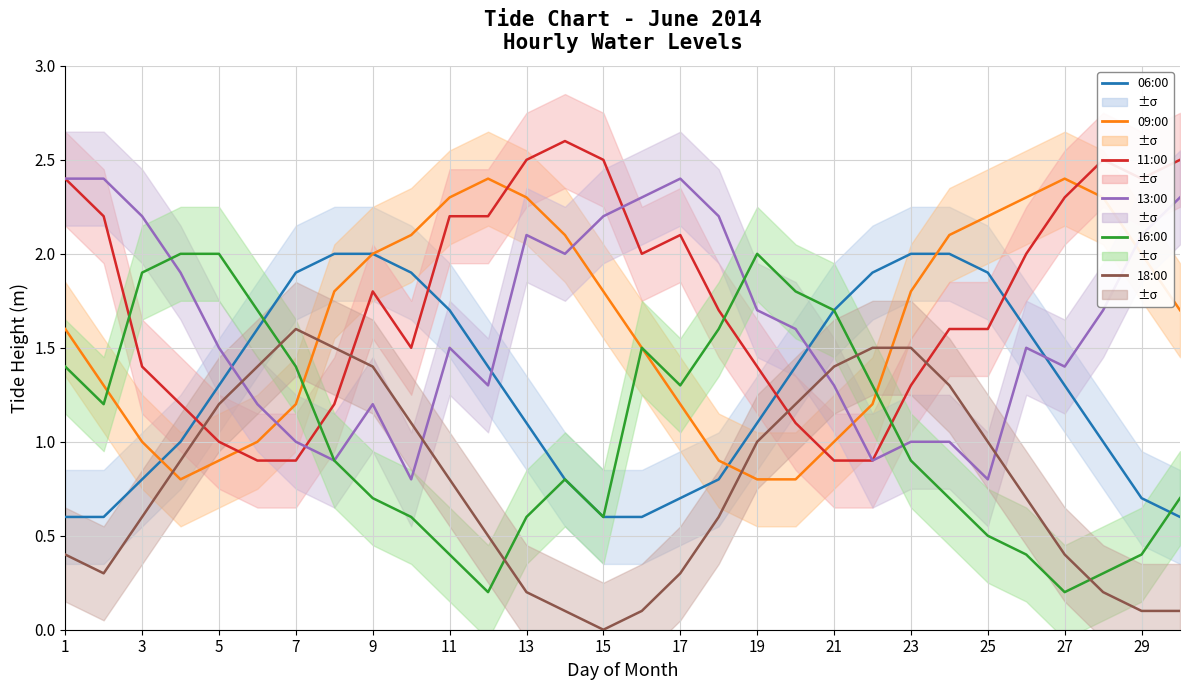

Count the number of categories in the chart.

30